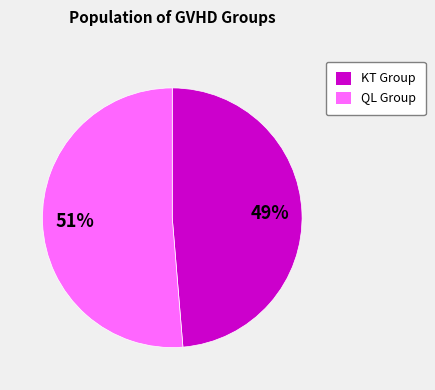

To the nearest percent, what is the average slice percentage?

50%